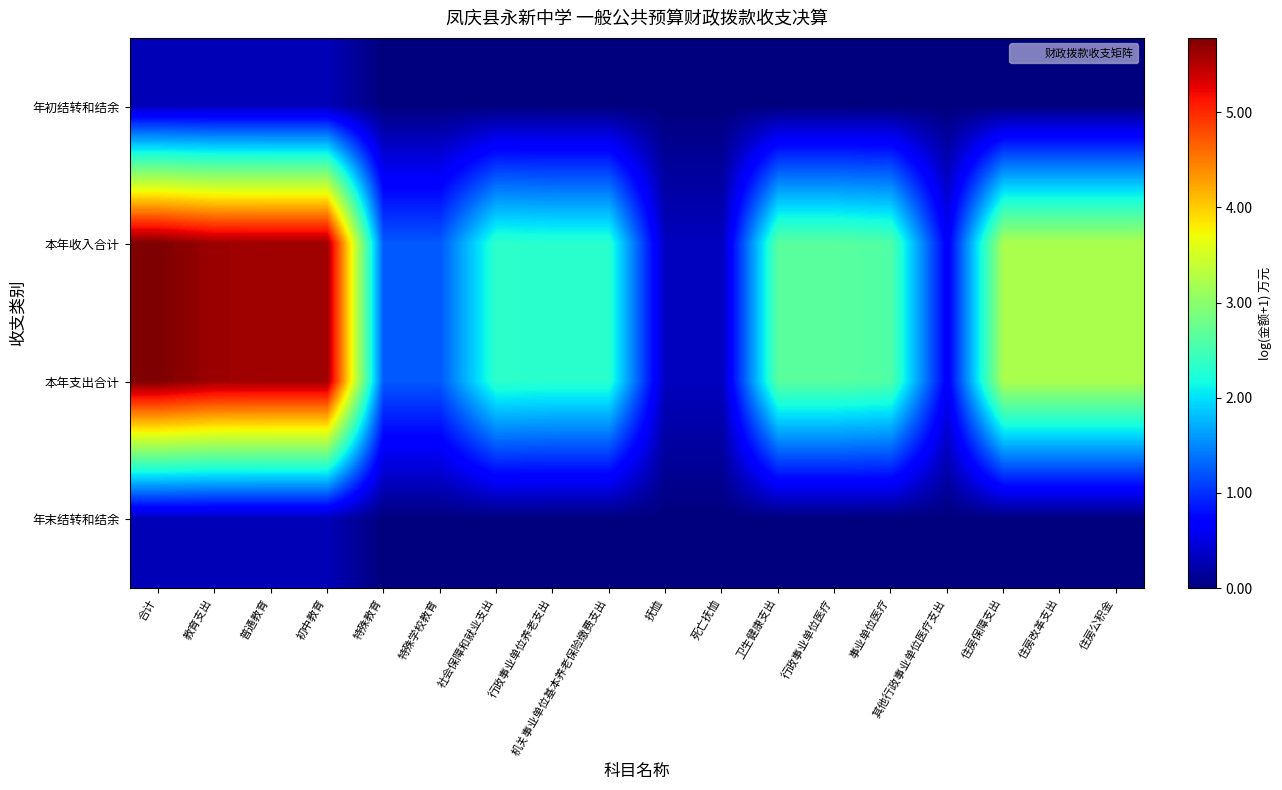

Which has a higher value, 特殊学校教育 or 抚恤?

特殊学校教育